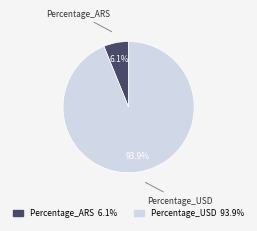

Is there a majority slice in this chart?

Yes